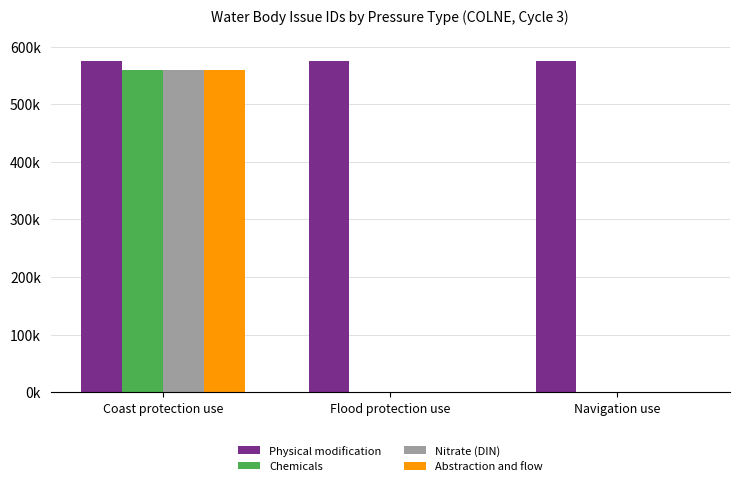

What are all the series names shown in the legend?

Physical modification, Chemicals, Nitrate (DIN), Abstraction and flow